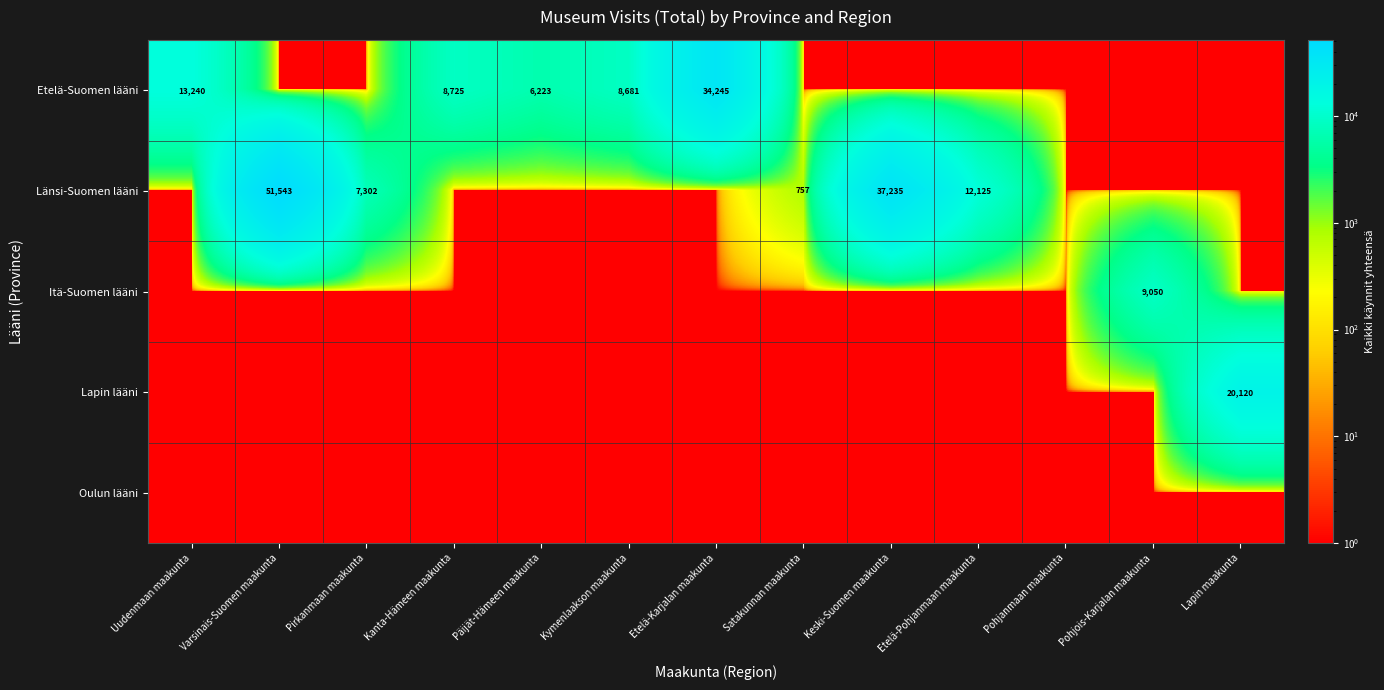

The value of Länsi-Suomen lääni at Pirkanmaan maakunta is 10696. True or false?

False